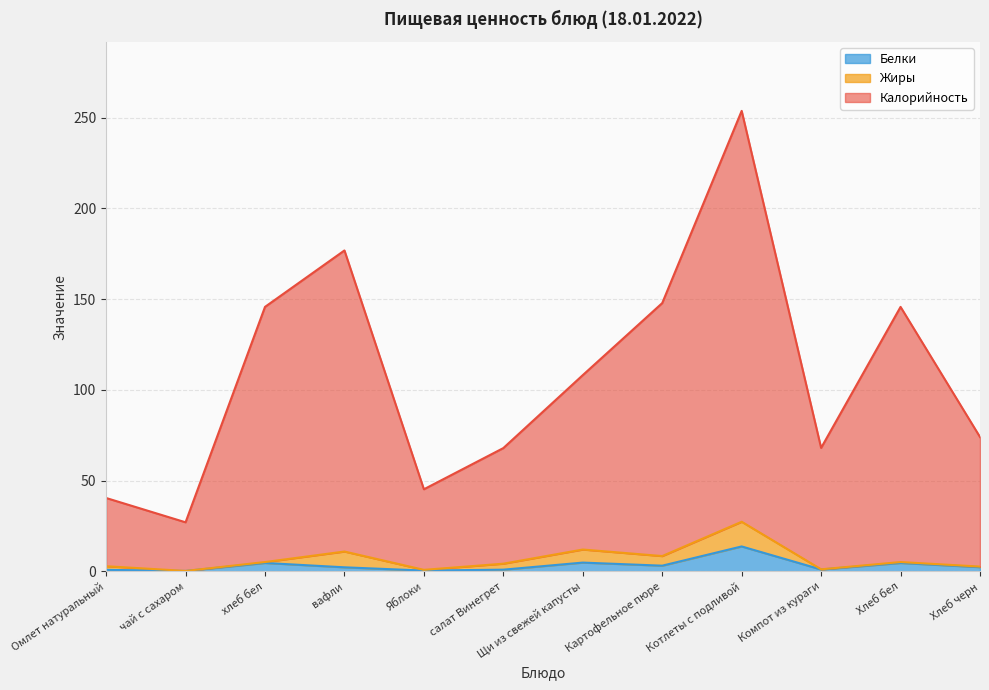

What is the value of the Белки point at the 5th from the left?

0.4